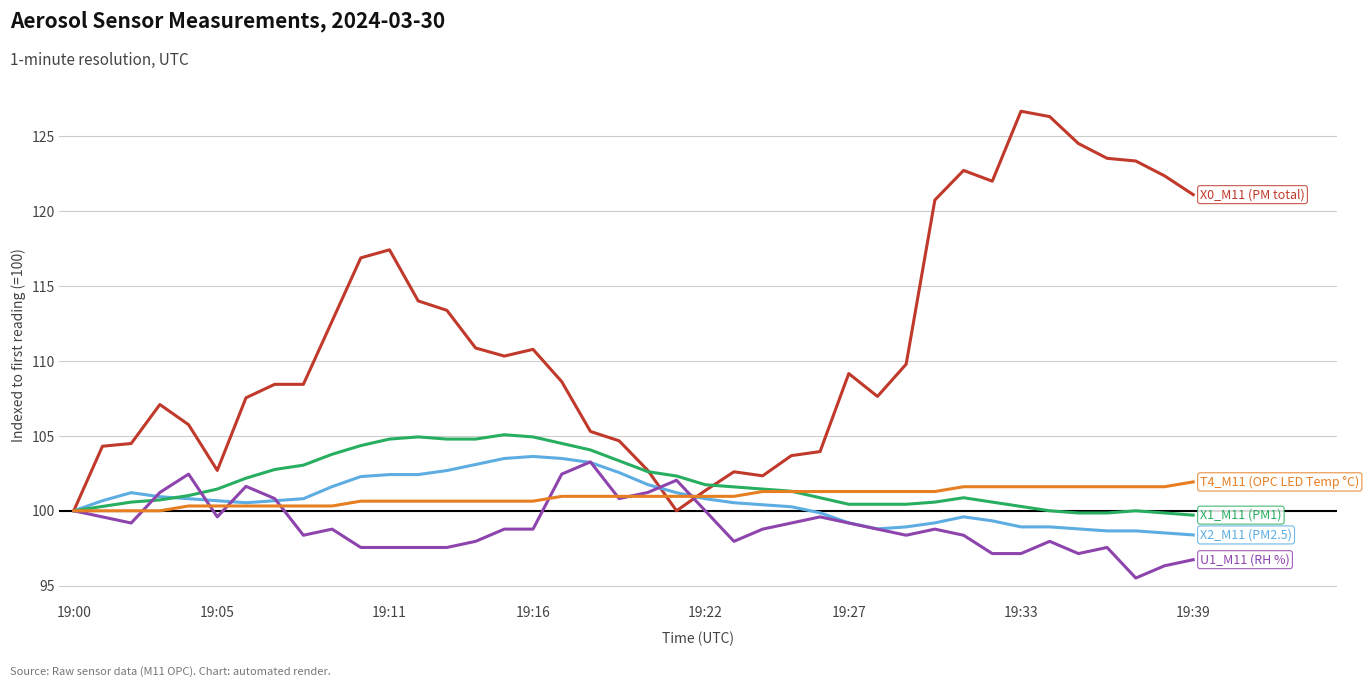

What is the maximum value shown in the chart?

126.7